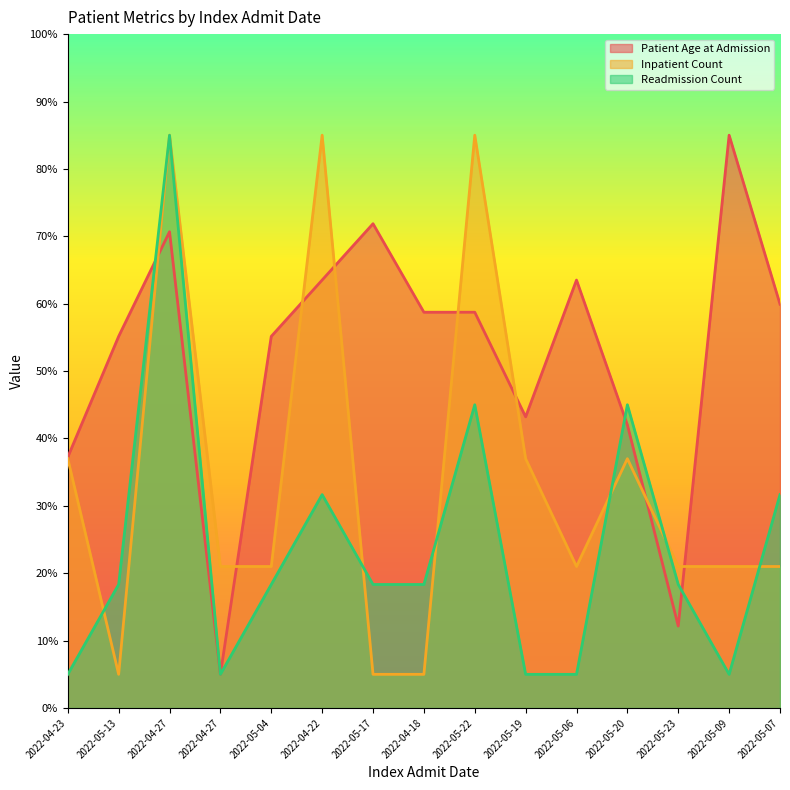

Between 2022-05-04 and 2022-05-17, which series saw the biggest shift?

Patient Age at Admission